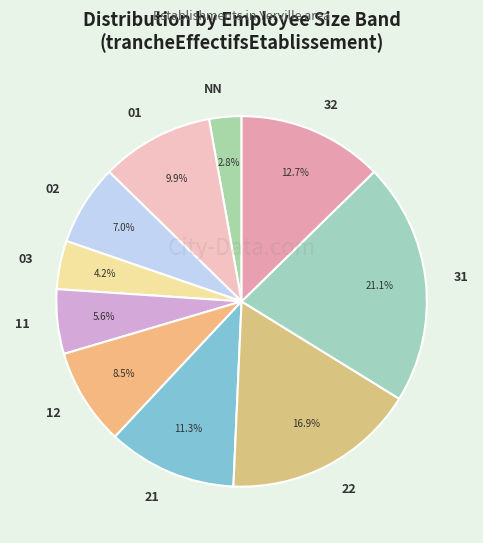

Is there a majority slice in this chart?

No